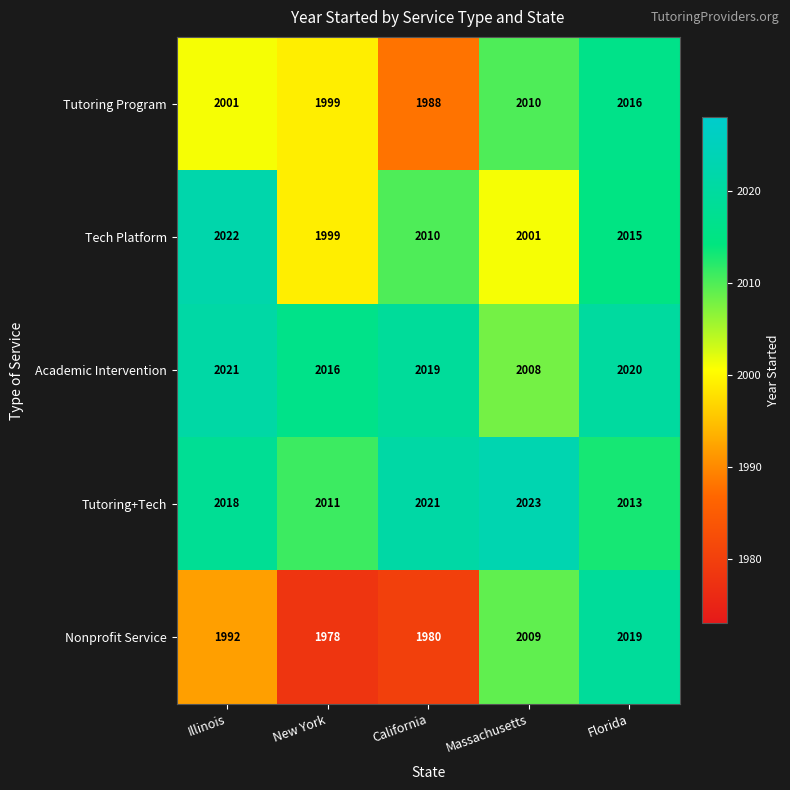

Rank the series by their maximum value, from highest to lowest.

Tutoring+Tech, Tech Platform, Academic Intervention, Nonprofit Service, Tutoring Program